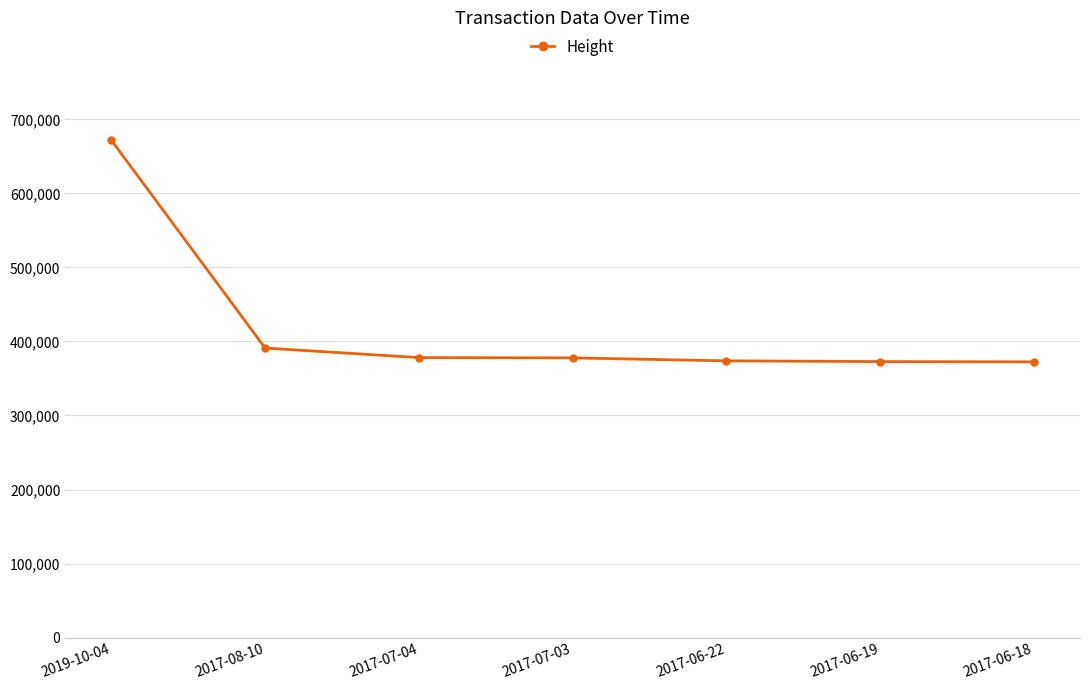

What value does the data have at 2017-06-22, to the nearest 50?

373800